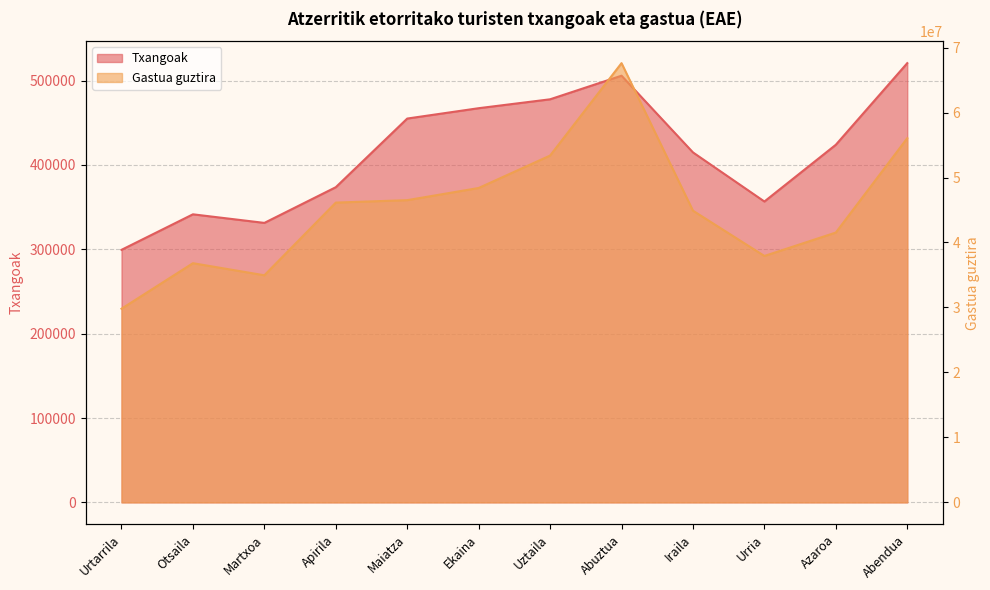

True or false: Txangoak and Gastua guztira intersect in this chart.

False